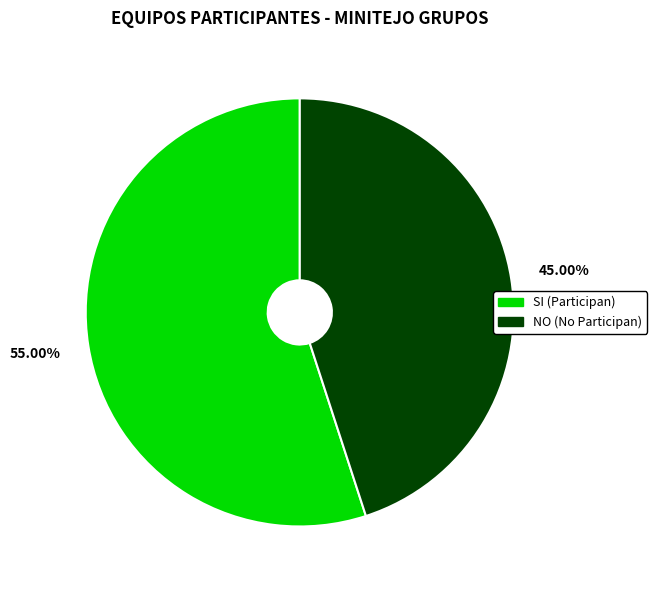

What percentage is the NO slice, to the nearest percent?

45%